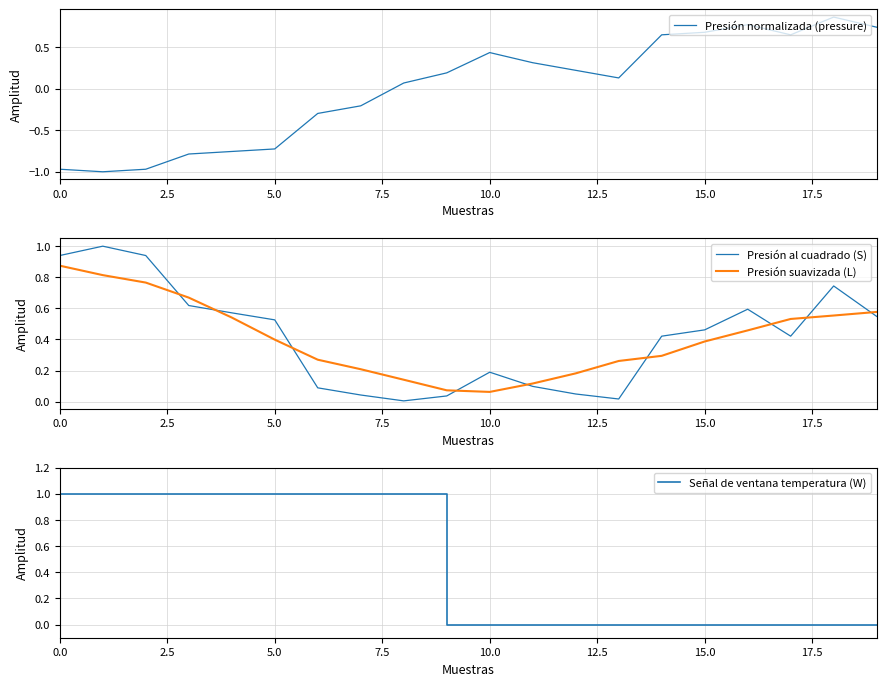

What is the label of the 16th point from the left?

15